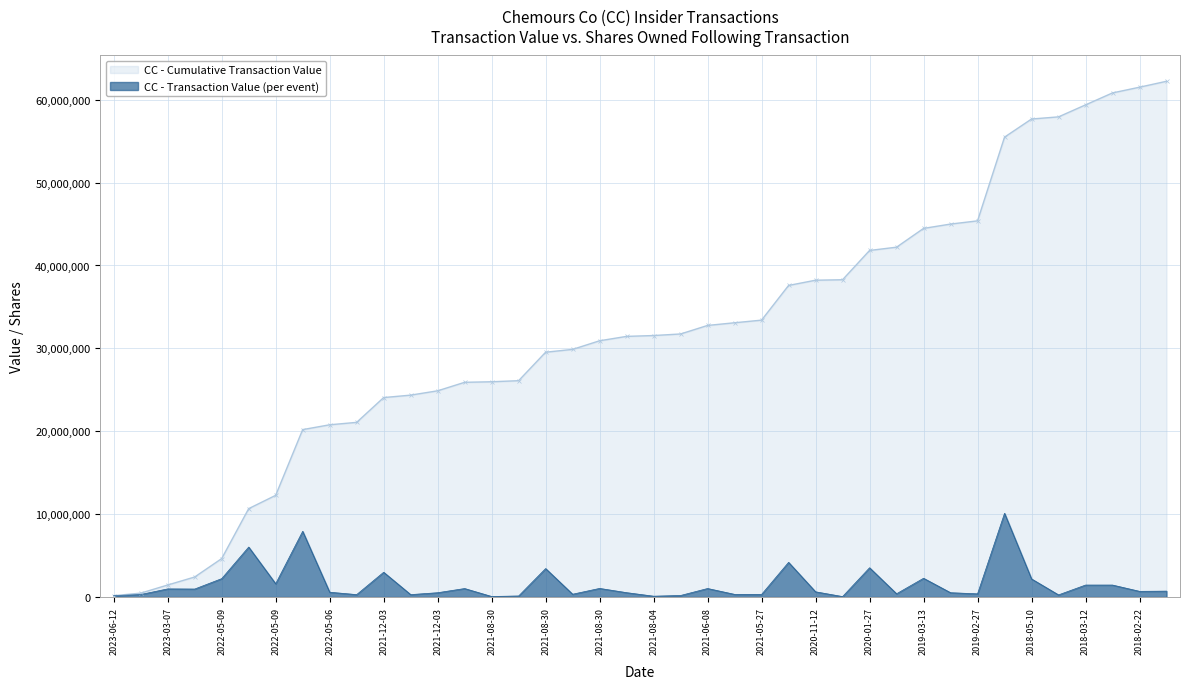

The value at 2022-05-09 is 1289995. True or false?

False